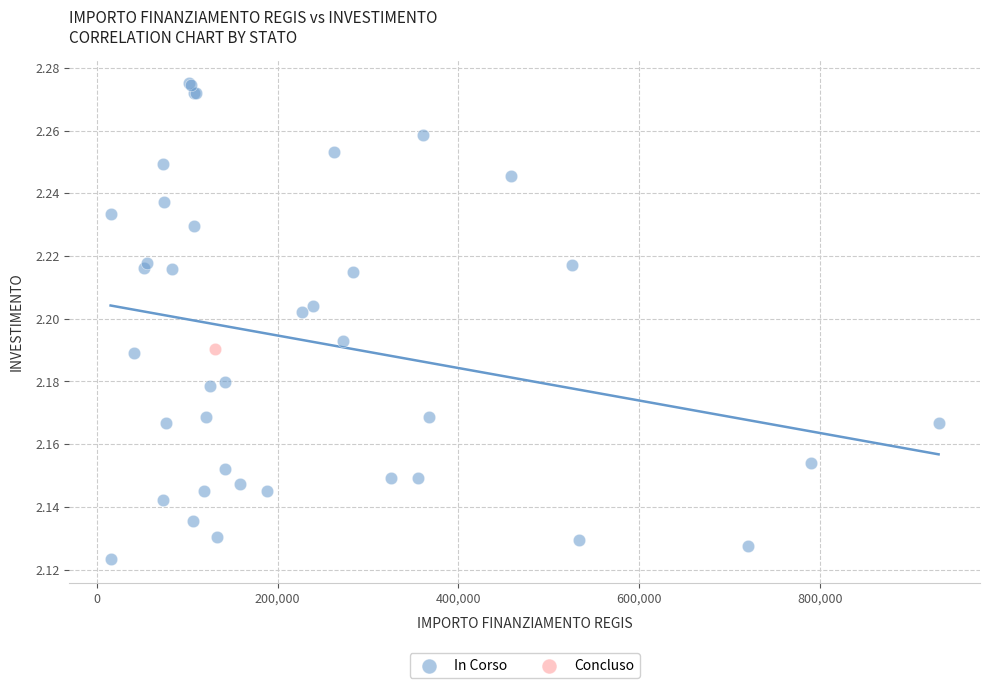

What are all the series names shown in the legend?

In Corso, Concluso